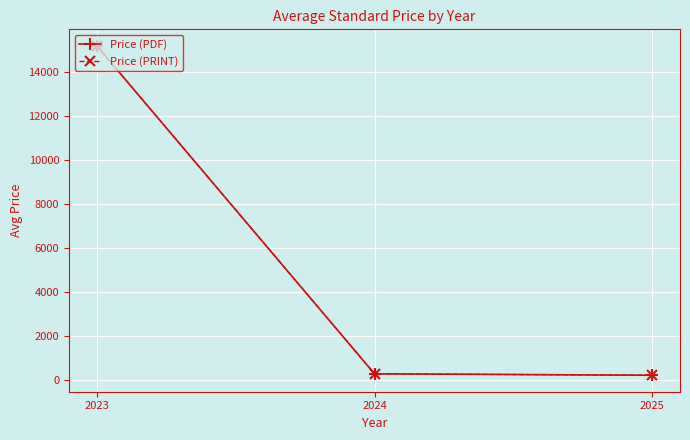

Is this an area chart (filled region under the line)?

No